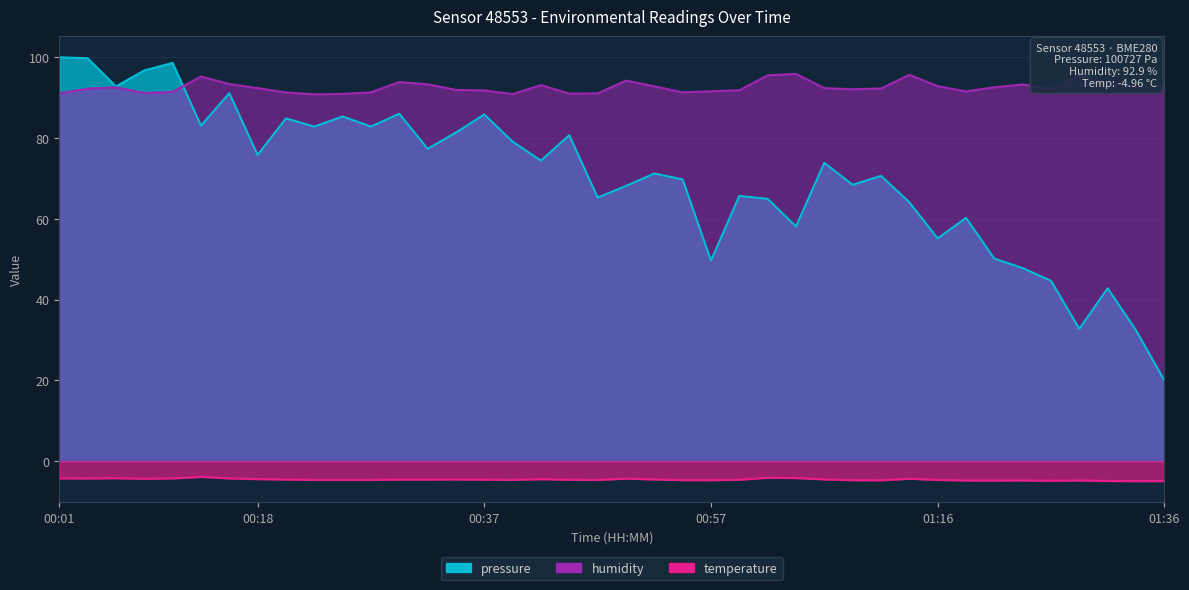

What is the spread (max minus min) of values at 01:24?

98.1